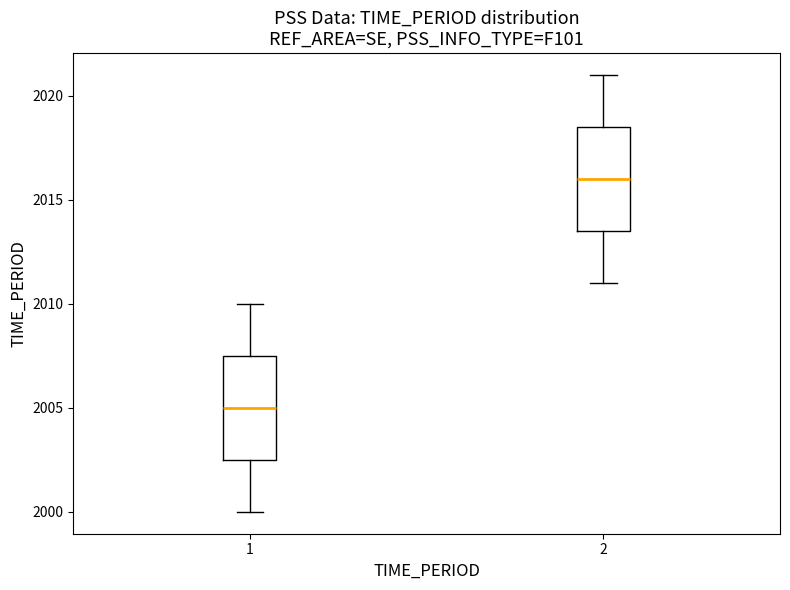

Where is the upper edge of the box at x = 1 on the y-axis? The values are not printed on the chart, so give them approximately, as read against the axis.

2007.5